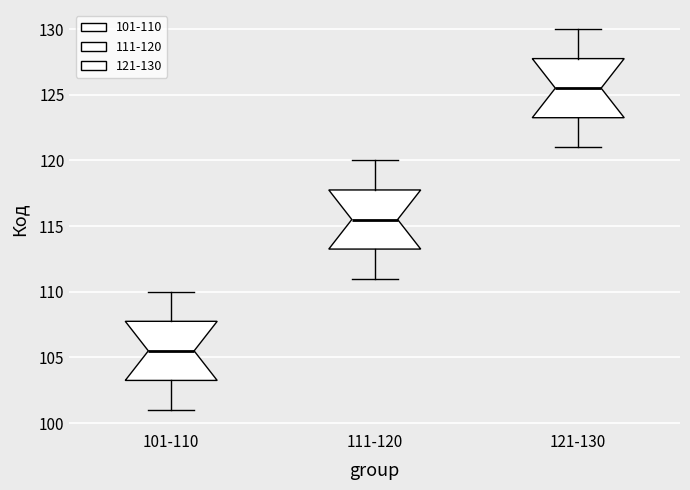

Reading left to right, read every box against the y-axis: the position of its median line, the range the box covers, and the ends of its whiskers. The values are not printed on the chart, so give them approximately, as read against the axis.

101-110: median 105.5, box 103.5 to 108.0, whiskers 101.0 to 110.0
111-120: median 115.5, box 113.5 to 118.0, whiskers 111.0 to 120.0
121-130: median 125.5, box 123.5 to 128.0, whiskers 121.0 to 130.0